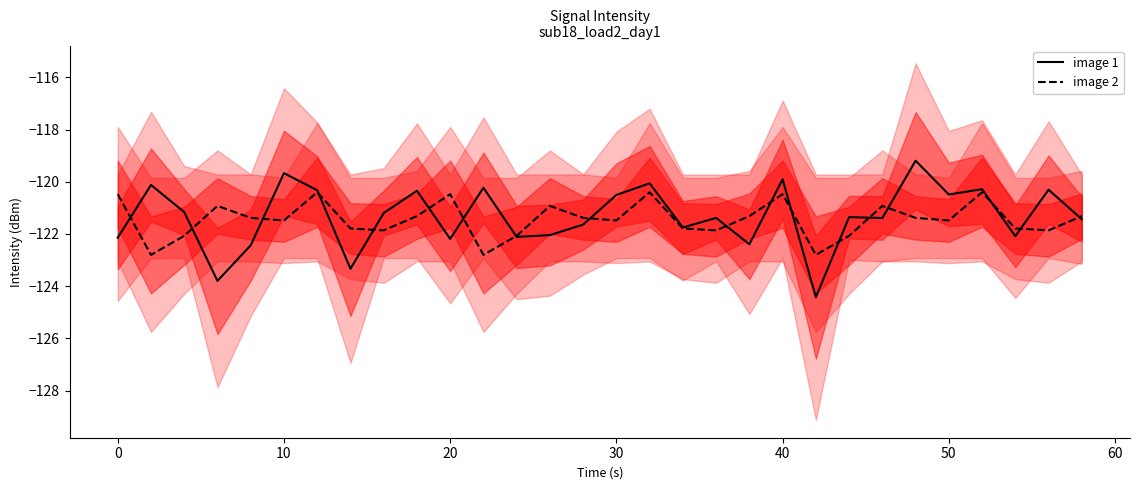

What is the highest value of the image 2 series?

-120.4